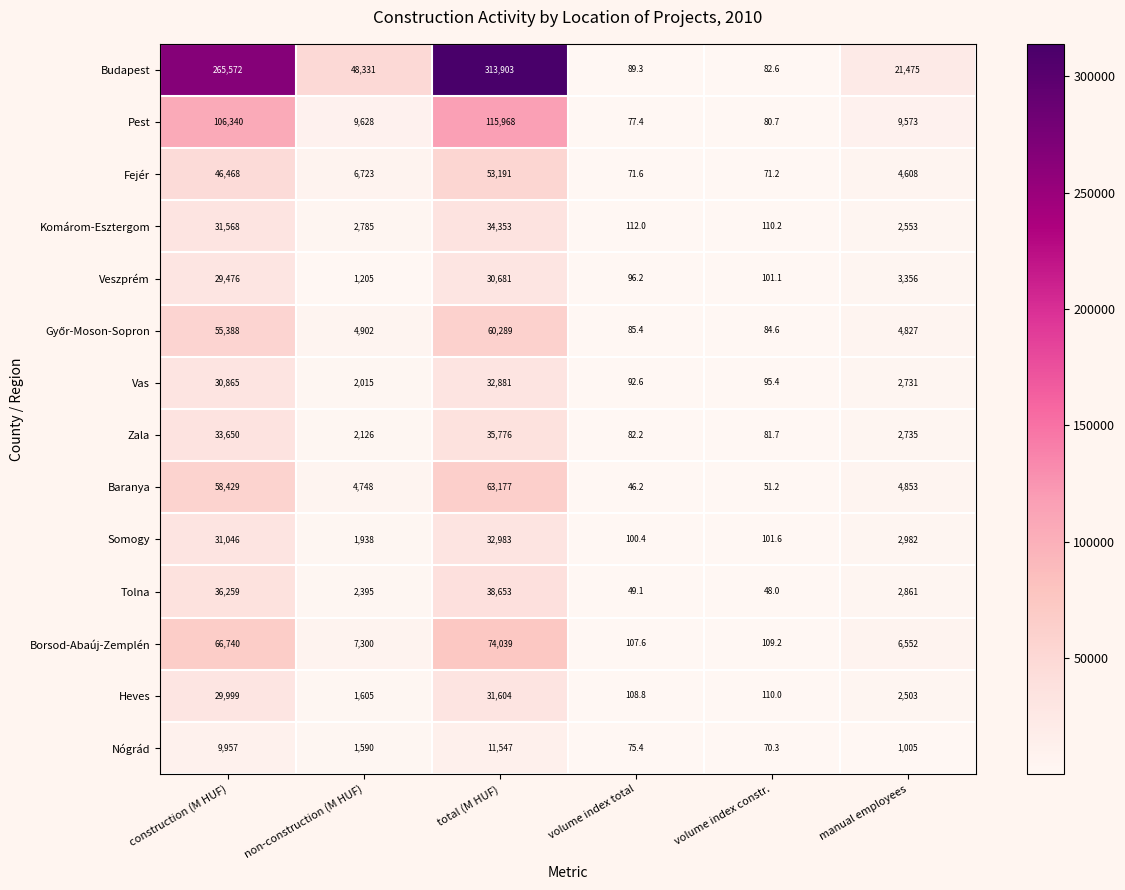

Is it true that Somogy equals 41.6 at volume index constr.?

False